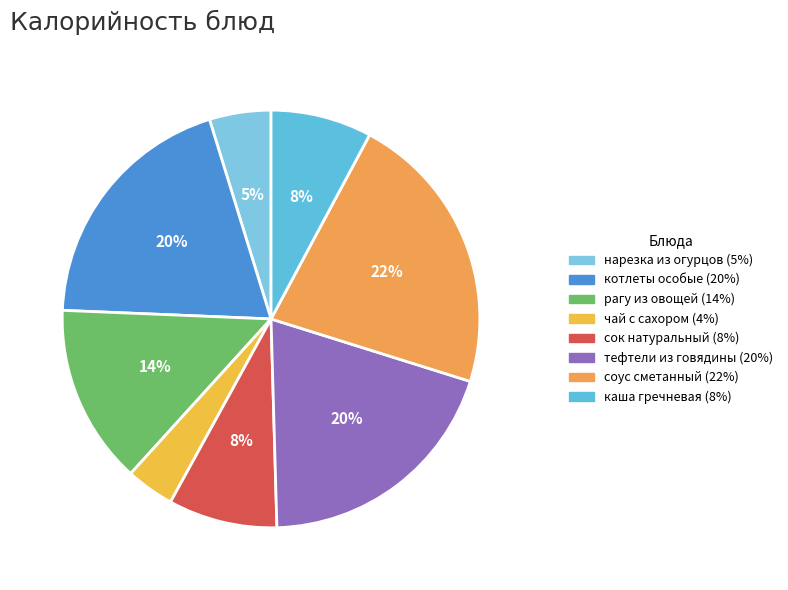

Does каша гречневая represent more than half of the total?

No